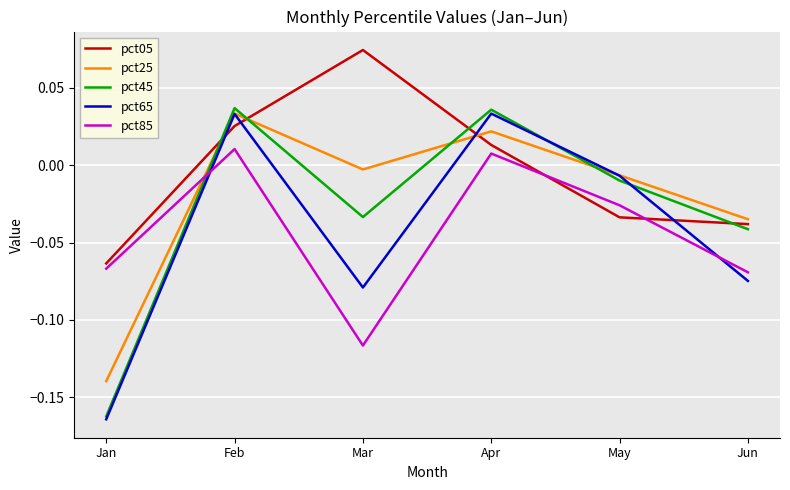

Which category has the highest value in the pct05 series?

Mar